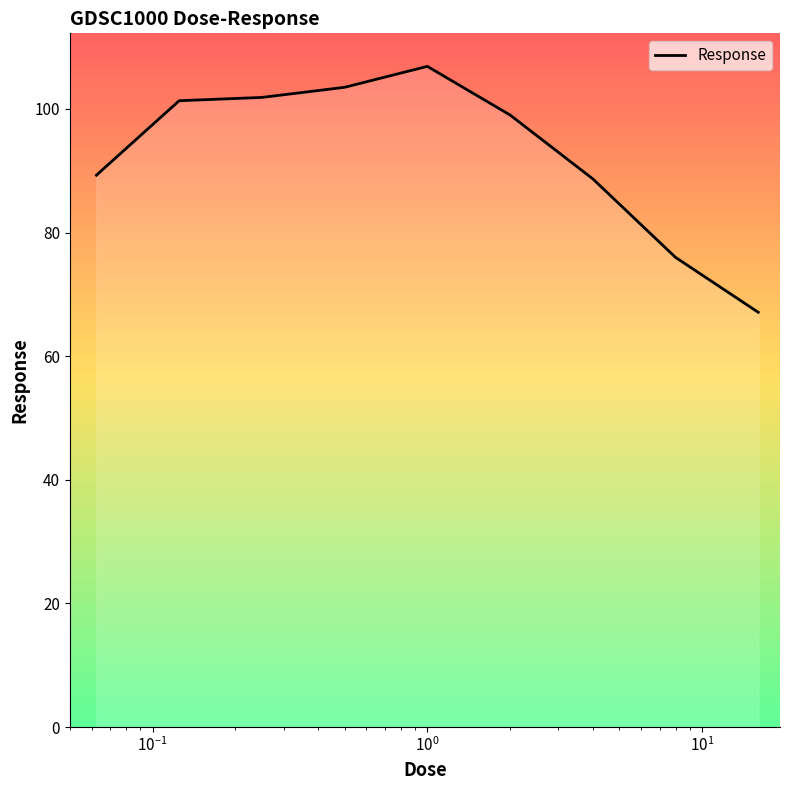

How many values exceed 99?

5